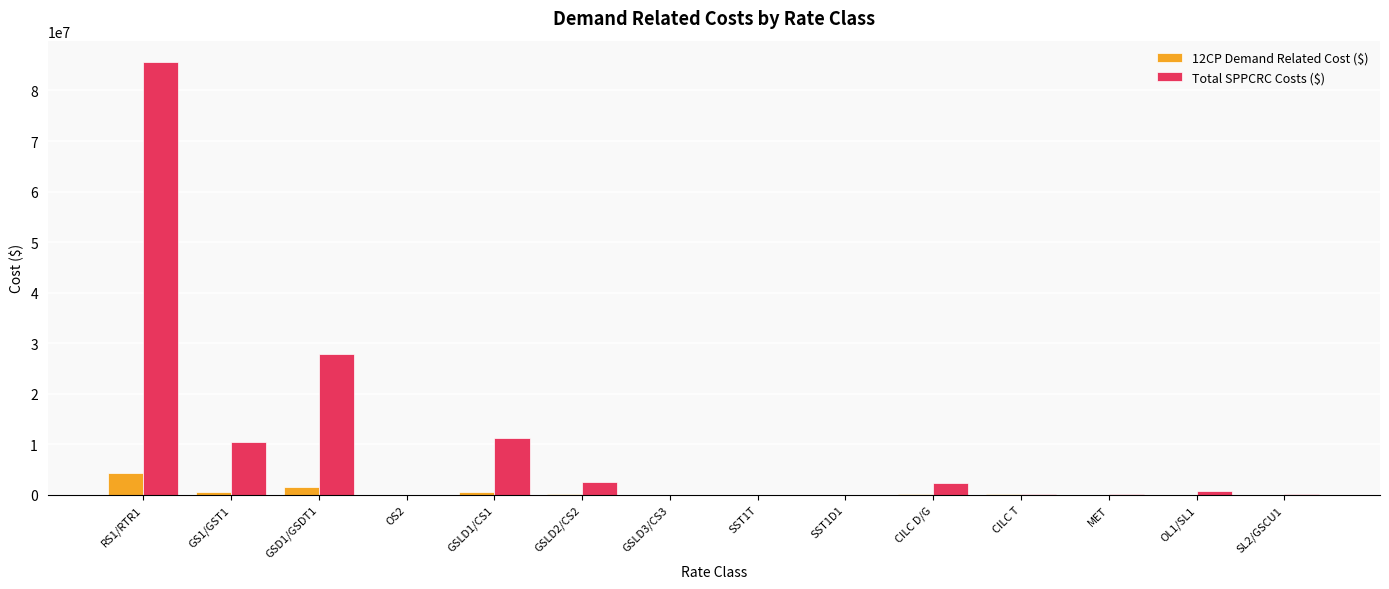

What is the sum of all Total SPPCRC Costs ($) values?

140955449.1